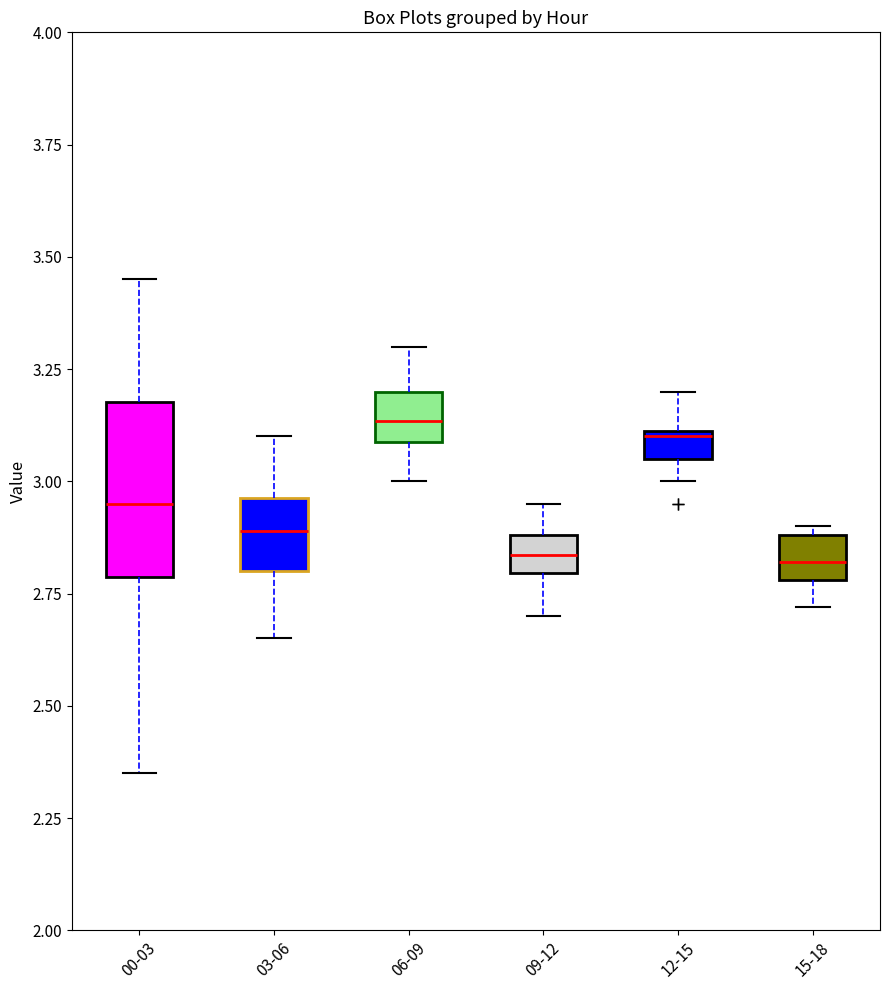

Where is the lower edge of the box for 06-09 on the y-axis? The values are not printed on the chart, so give them approximately, as read against the axis.

3.10